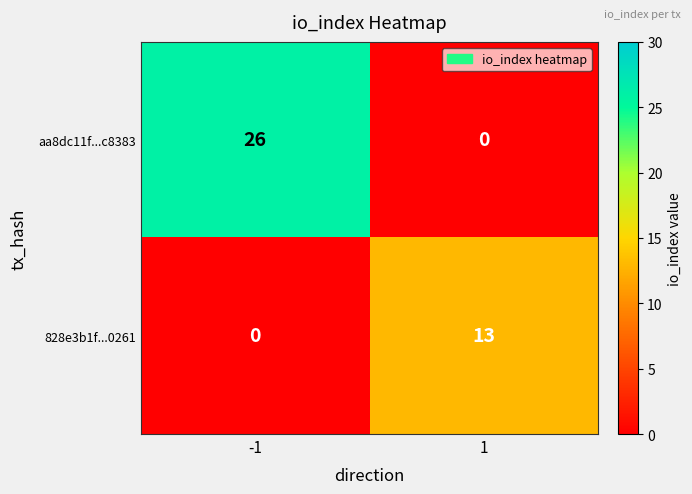

Rank the series at 1 from highest to lowest value.

828e3b1f...0261, aa8dc11f...c8383